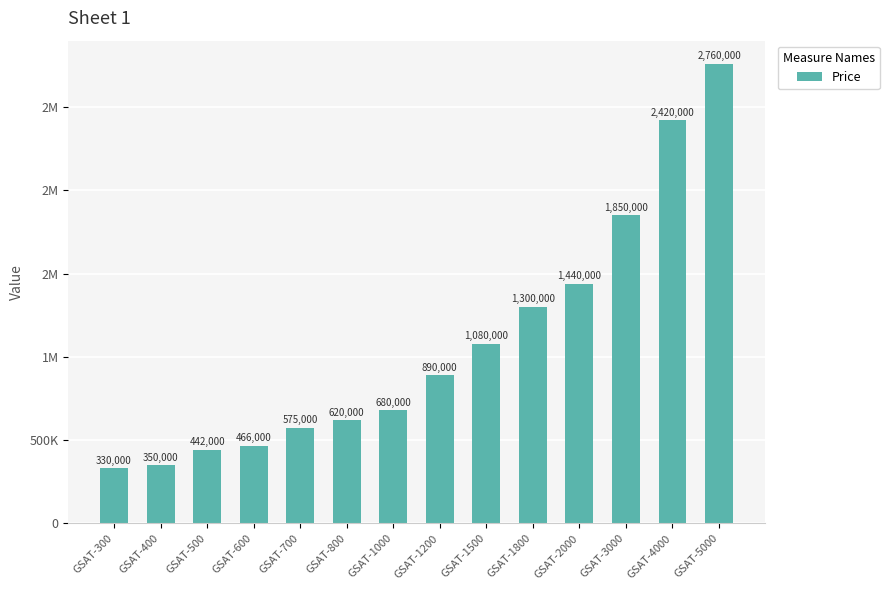

Does the chart contain any negative values?

No